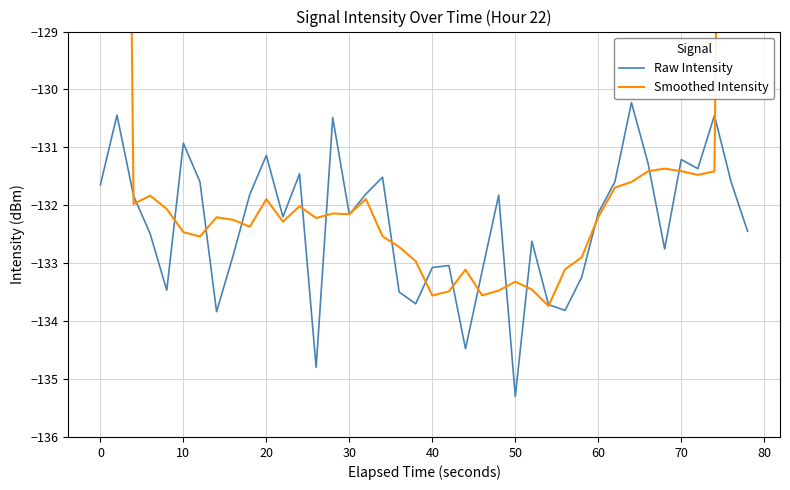

What is the lowest value of the Raw Intensity series?

-135.3